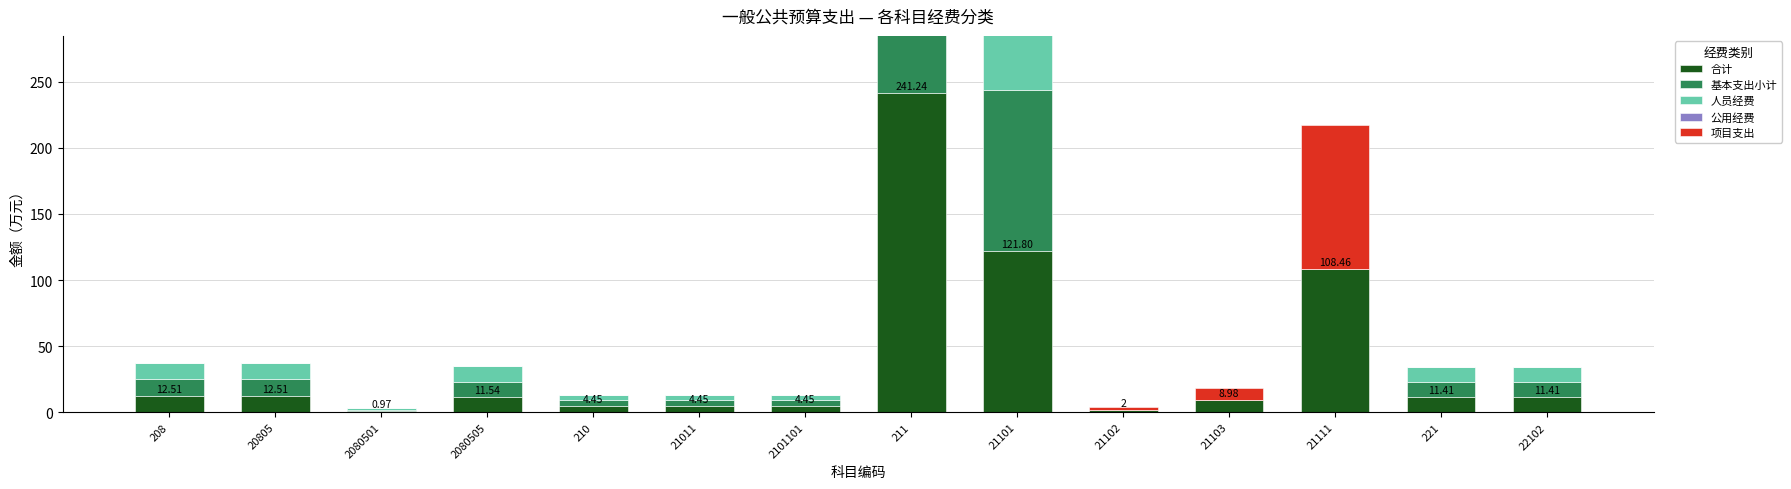

What is the label of the 6th bar from the right?

21101